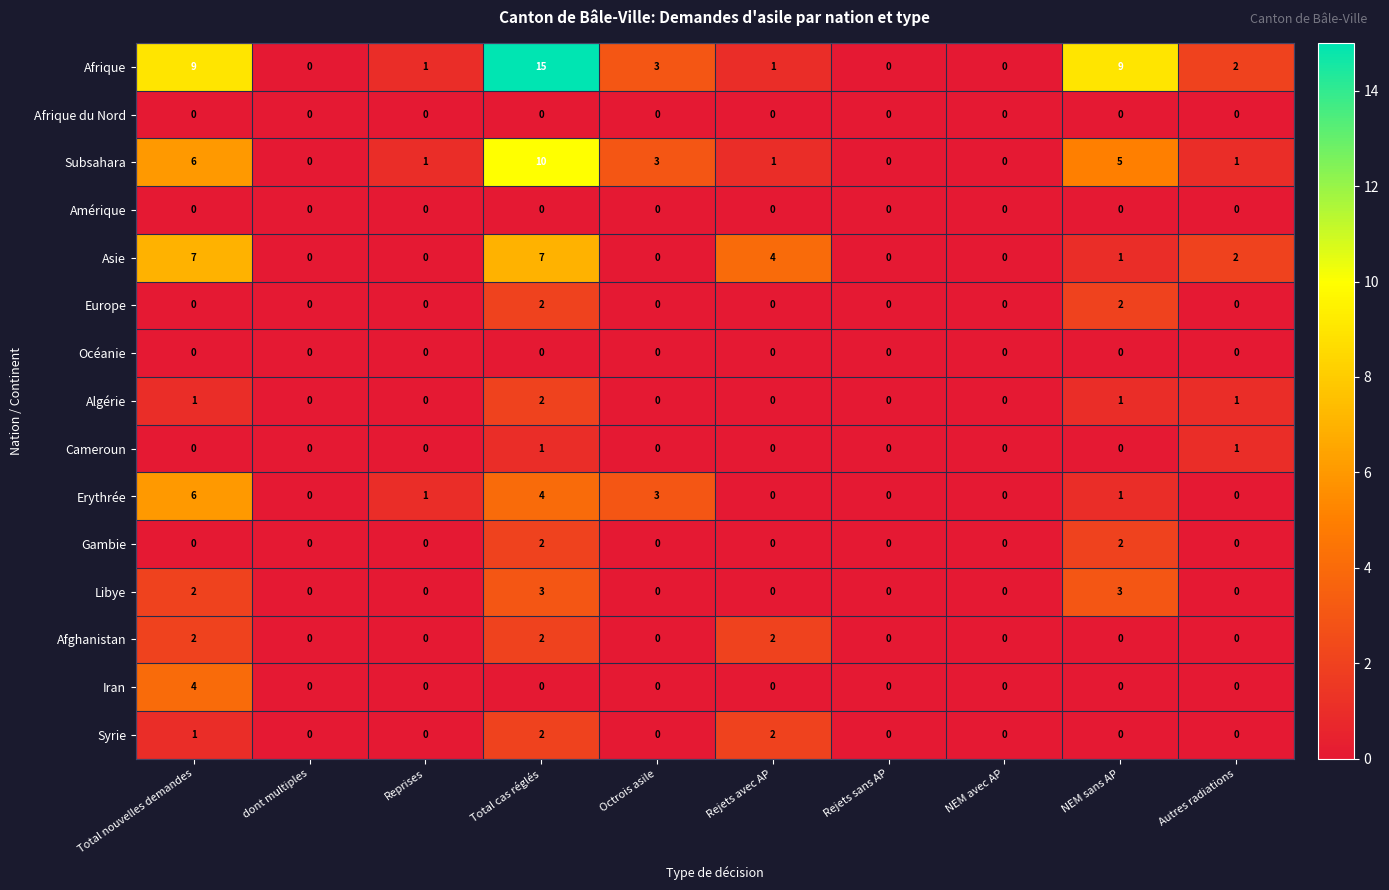

Which series changed the most between Rejets avec AP and NEM avec AP?

Asie